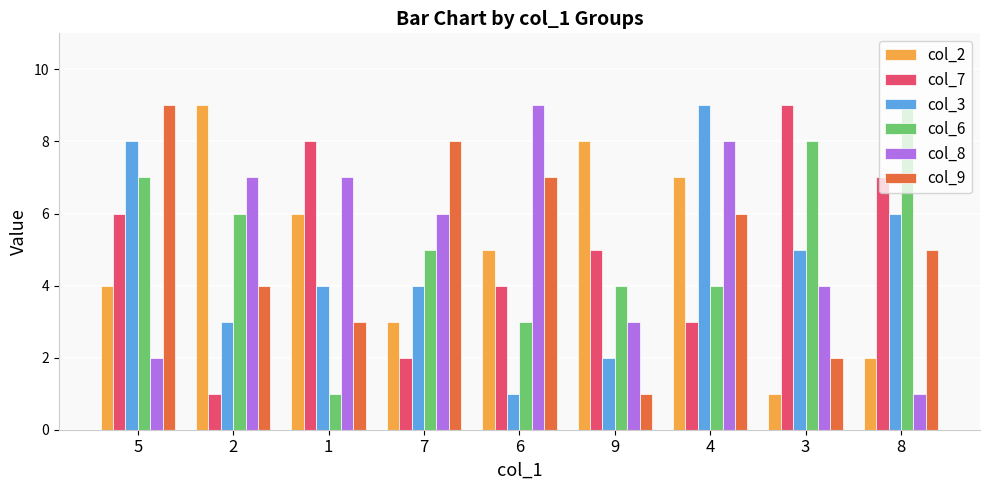

The col_3 series shows 3 at 2. True or false?

True